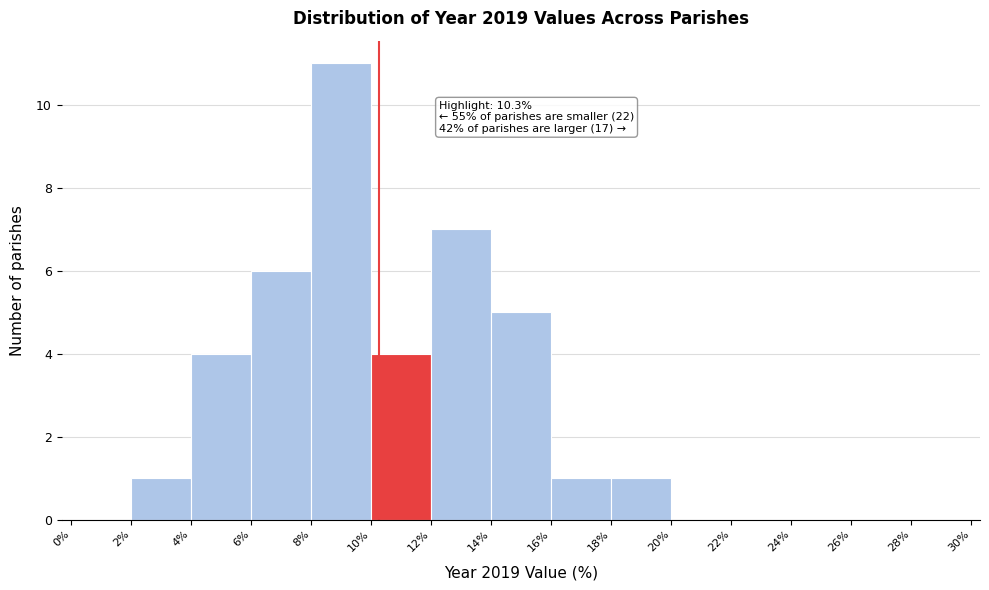

Which range on the x-axis has the tallest bar?

8% to 10%